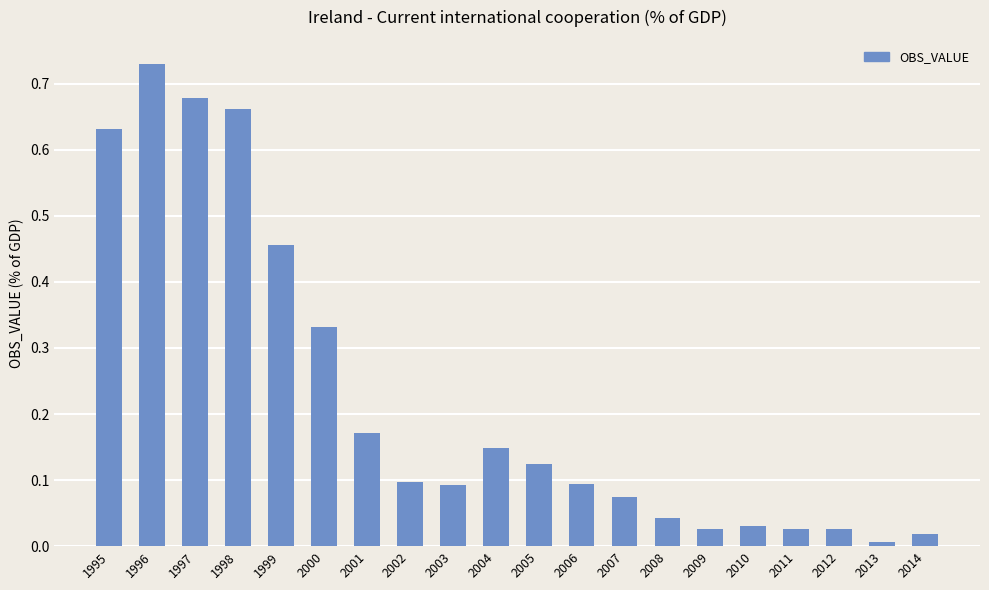

What is the change in value from 1998 to 2011?

-0.6